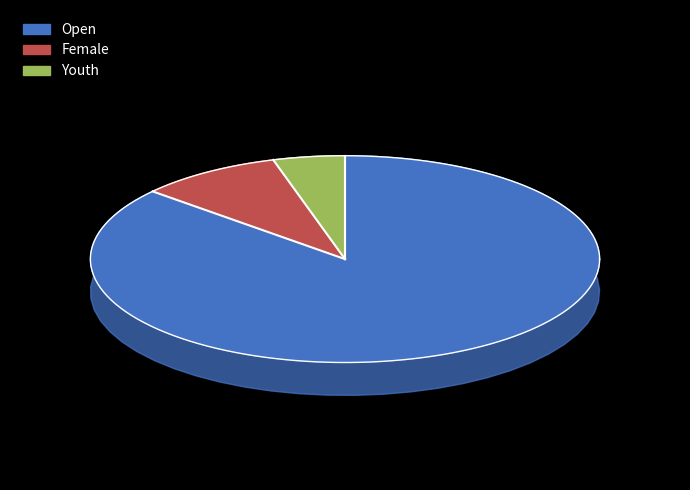

Is the sum of Open-Youth and Open greater than half?

Yes